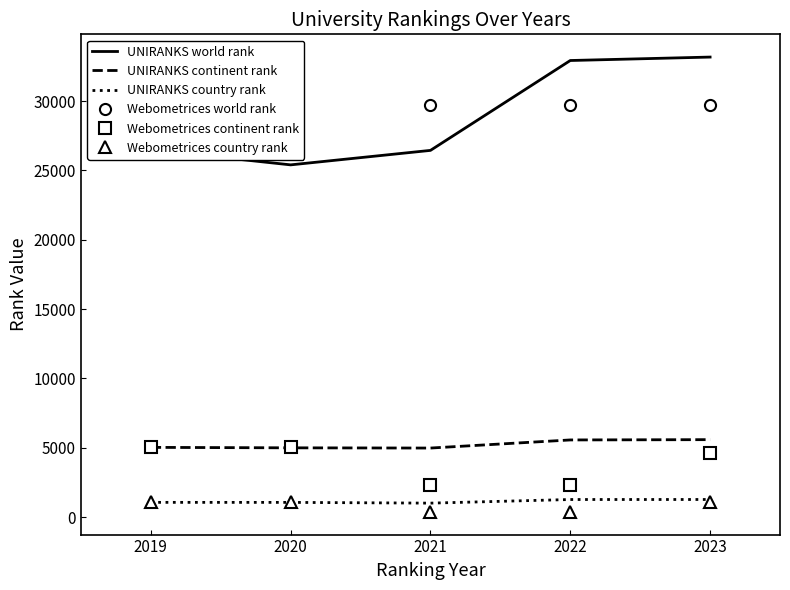

How many categories are shown in the chart?

5